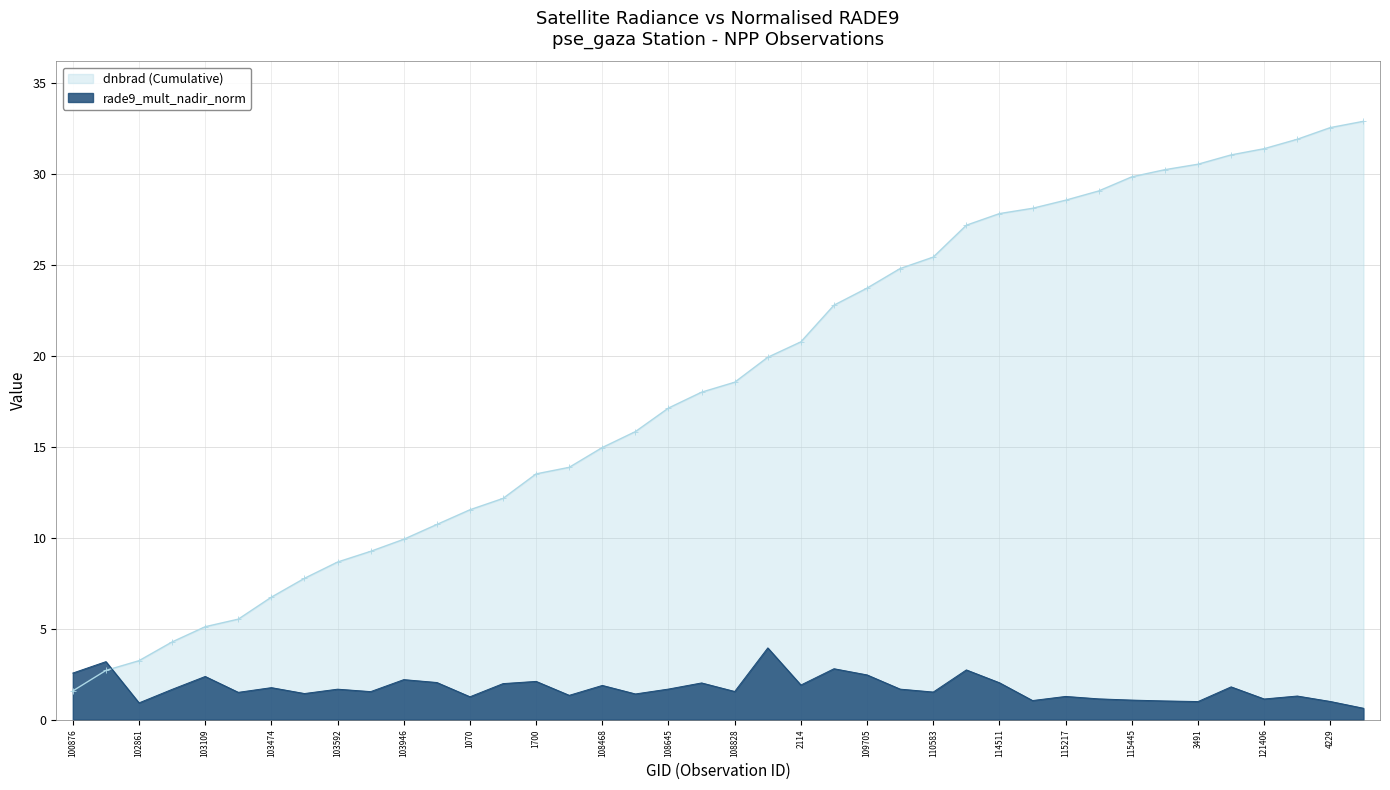

Reading left to right, what are all the values shown in this chart?

100876=2.6	102741=3.2	102861=0.9	647=1.7	103109=2.4	103227=1.5	103474=1.8	103583=1.4	103592=1.7	926=1.5	103946=2.2	104062=2.0	1070=1.3	104422=2.0	1700=2.1	1835=1.3	108468=1.9	108481=1.4	108645=1.7	1961=2.0	108828=1.6	109170=3.9	2114=1.9	2168=2.8	109705=2.5	110398=1.7	110583=1.5	114275=2.7	114511=2.0	3257=1.1	115217=1.3	115329=1.1	115445=1.1	115581=1.0	3491=1.0	121235=1.8	121406=1.1	4184=1.3	4229=1.0	121757=0.6